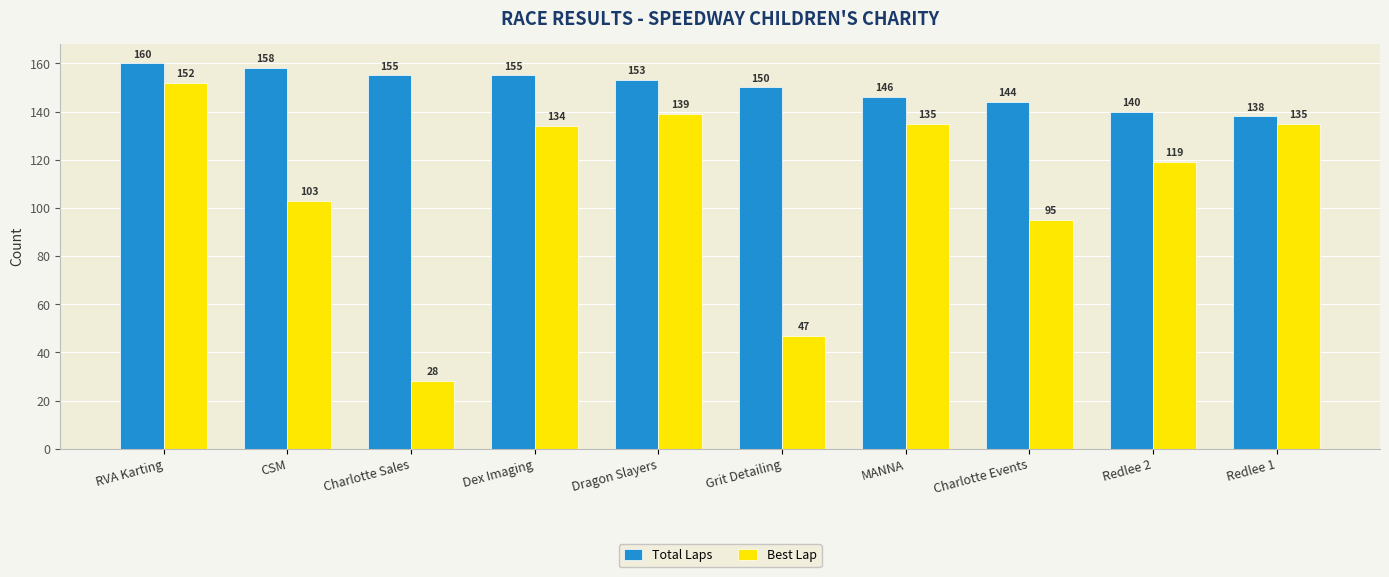

Rank the series by their maximum value, from highest to lowest.

Total Laps, Best Lap